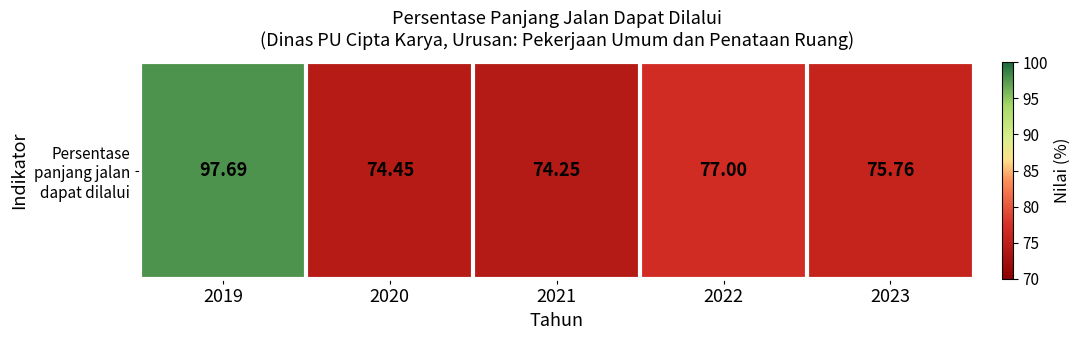

Reading right to left, list all the values displayed in this chart.

75.8	77.0	74.2	74.5	97.7